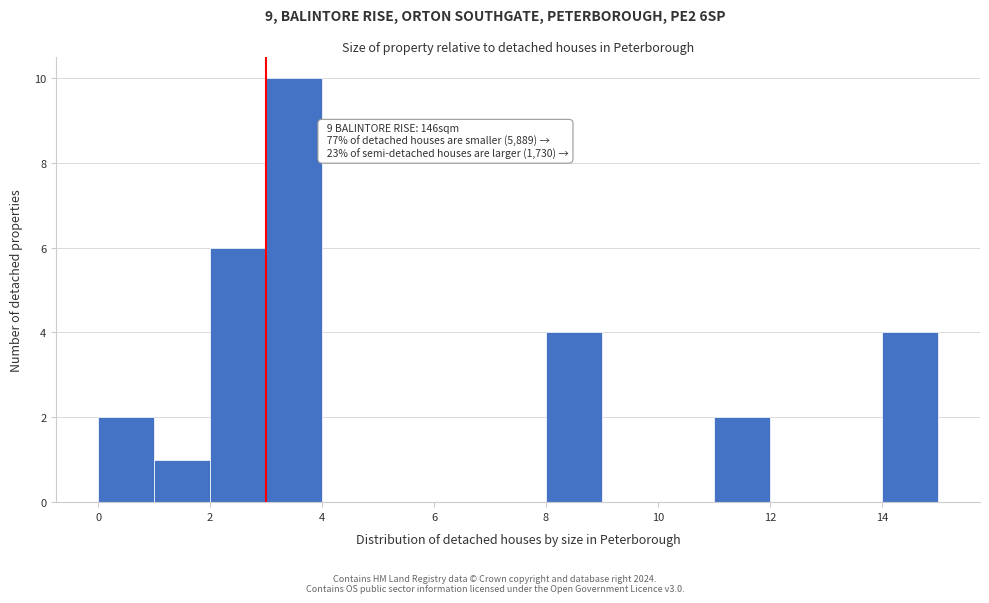

Over which range of the x-axis is the bar tallest?

3 to 4